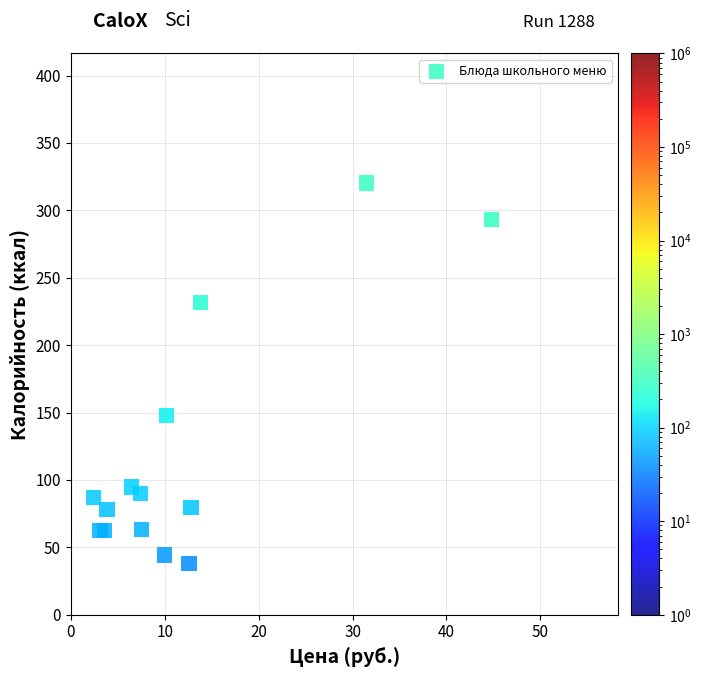

What Y value in the scatter plot is closest to 179?

147.7